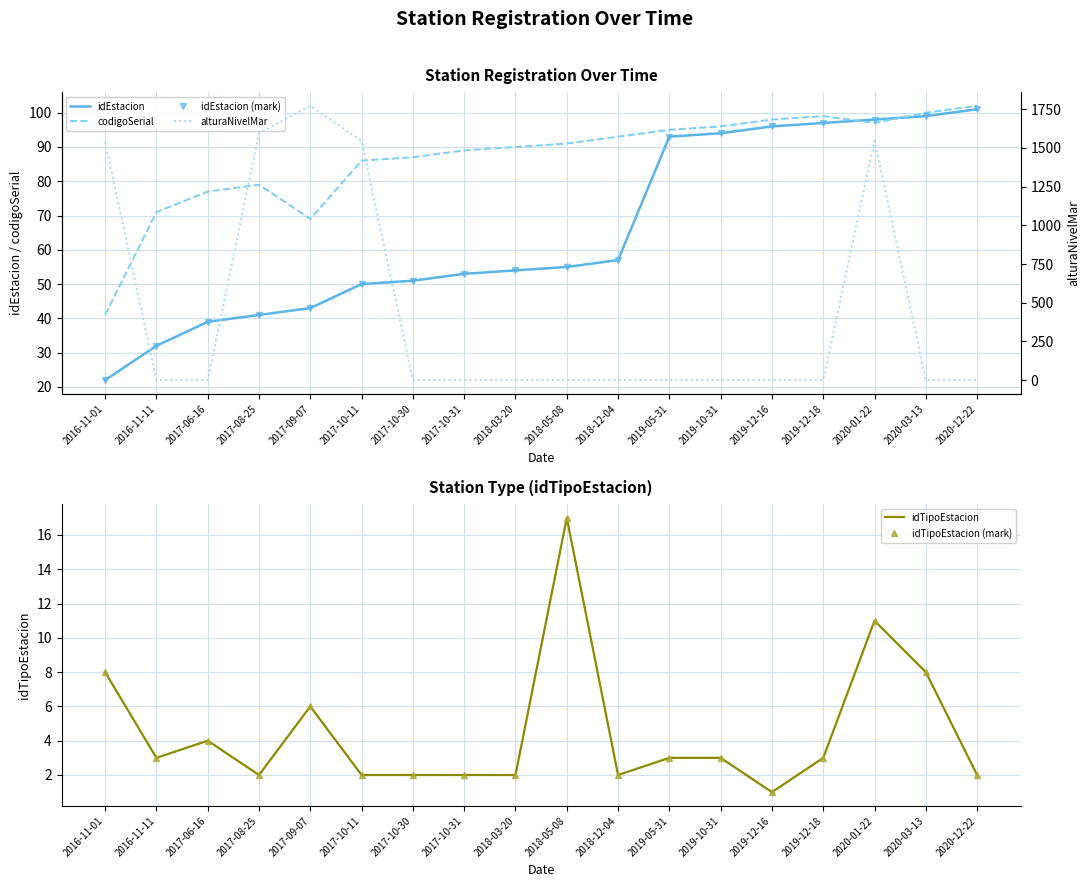

At which category does idTipoEstacion reach its first local valley?

2016-11-11